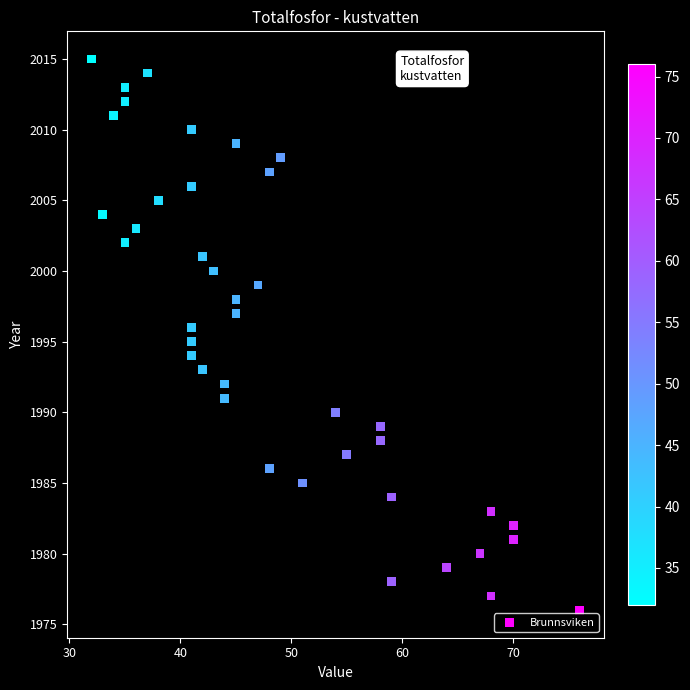

What is the range of X values (max minus min)?

44